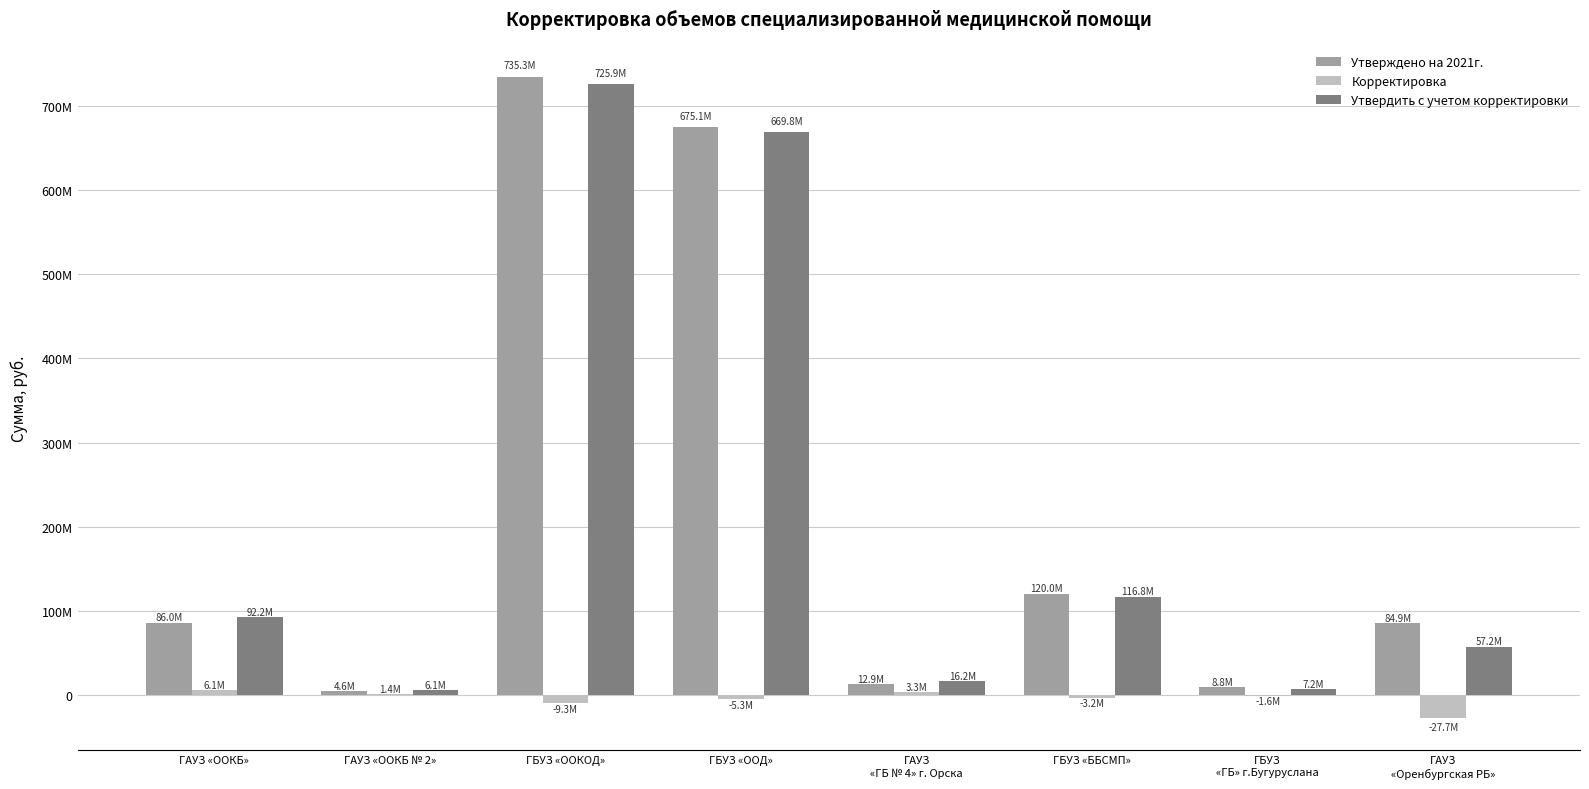

What is the label of the 5th bar from the right?

ГБУЗ «ООД»